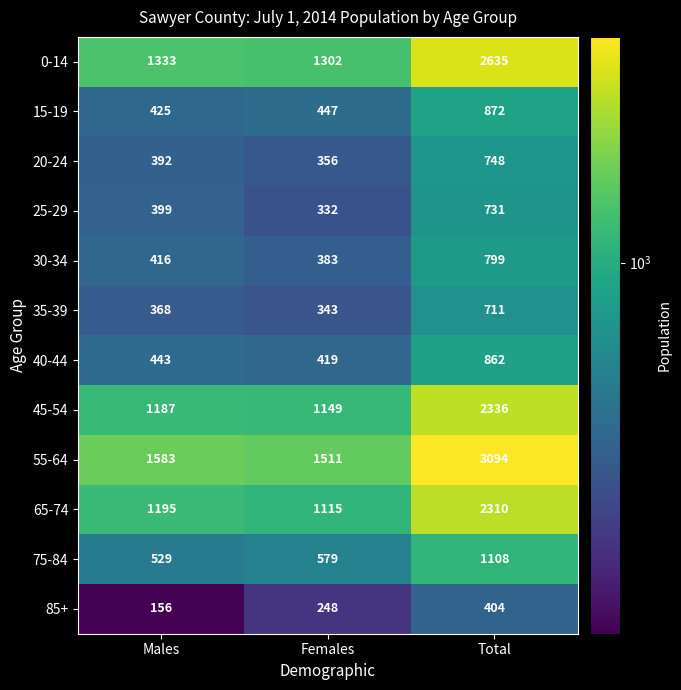

What is the difference between the 35-39 values at Males and Females?

25